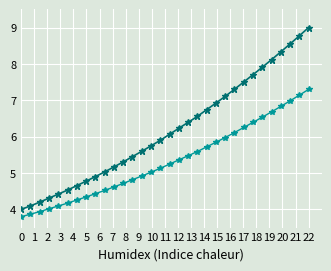

What is the smallest value displayed?

3.8